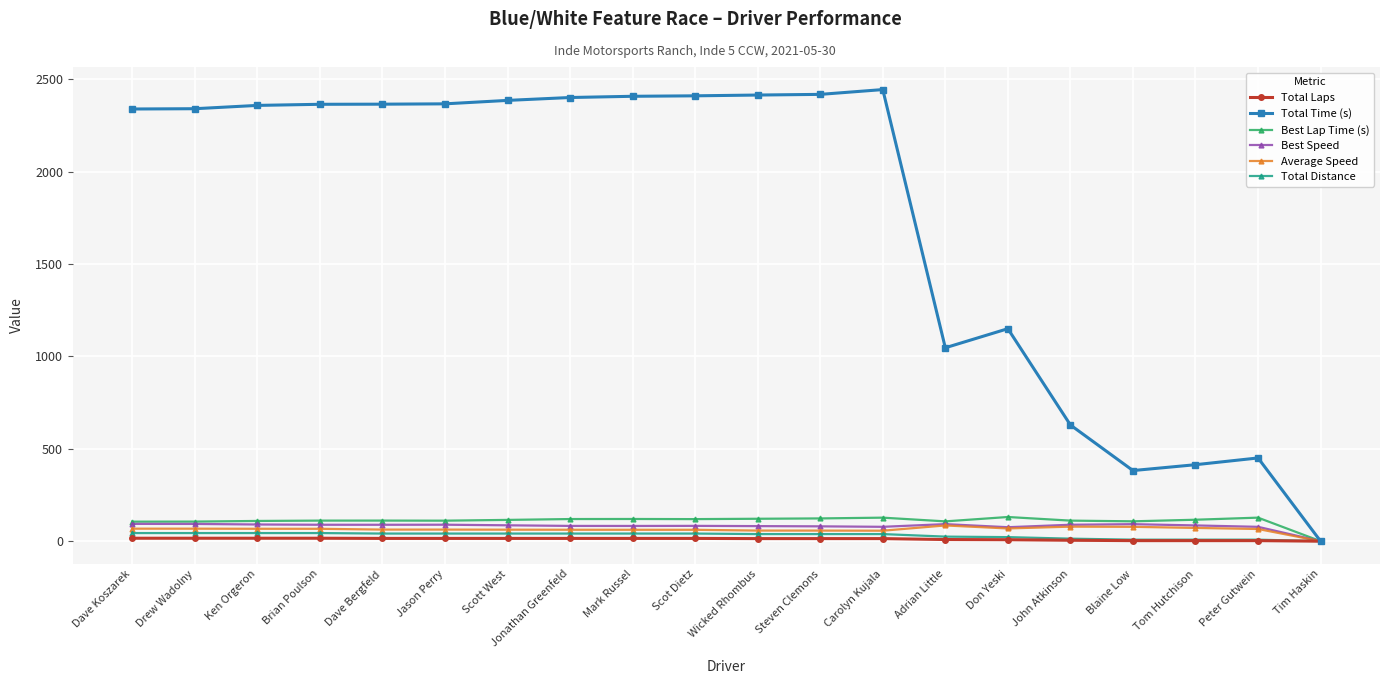

Is the value of Best Lap Time (s) at Ken Orgeron greater than the value of Total Distance at Drew Wadolny?

Yes